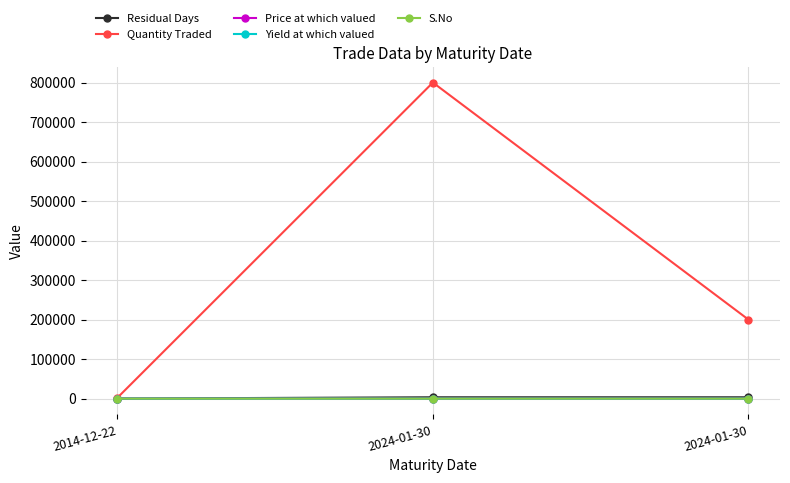

What are all the series names shown in the legend?

Residual Days, Quantity Traded, Price at which valued, Yield at which valued, S.No